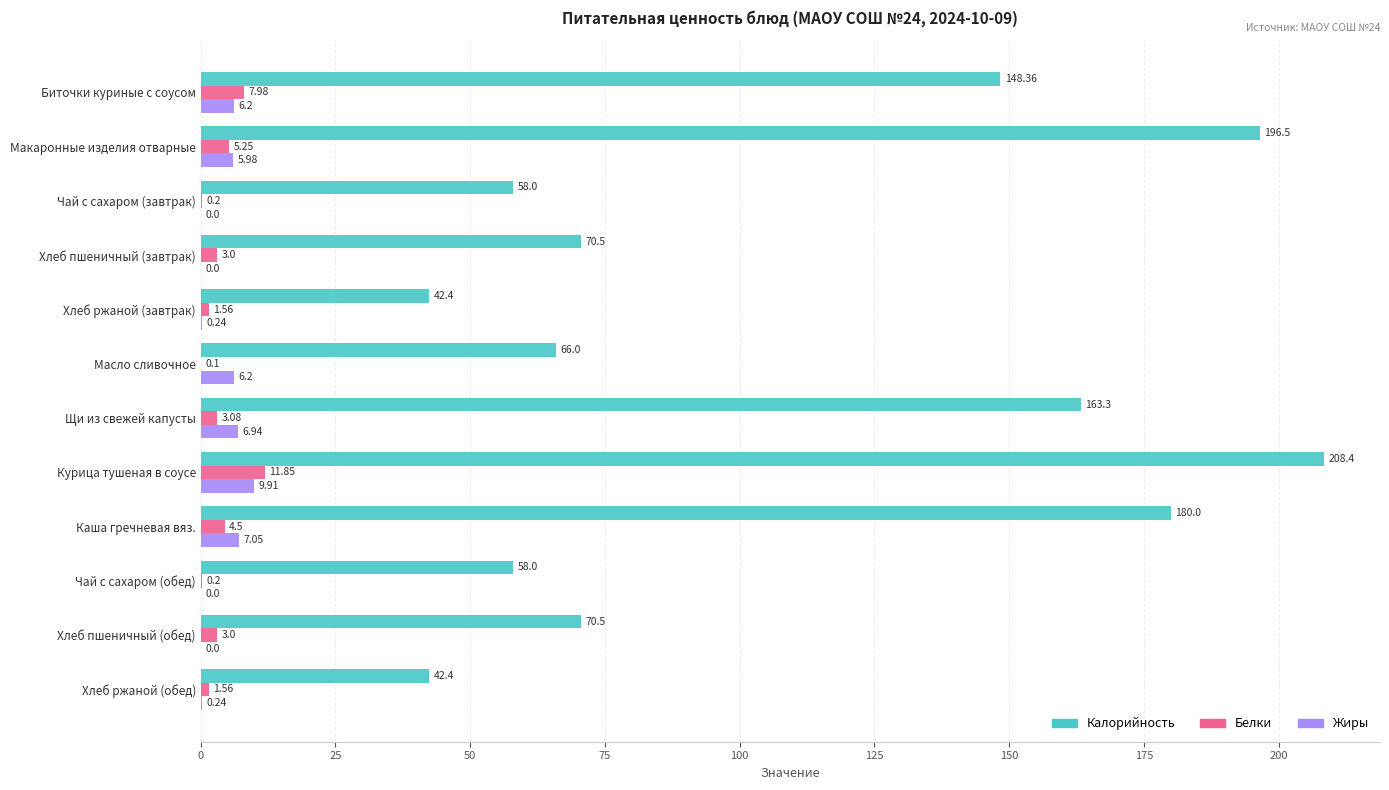

What is the sum of all Белки values?

42.3